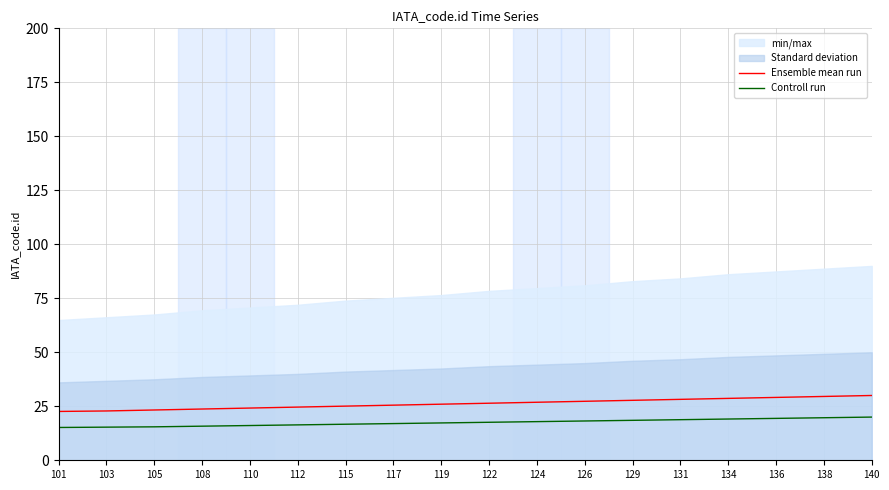

Is the value of Ensemble mean run at 136 greater than the value of Controll run at 126?

Yes